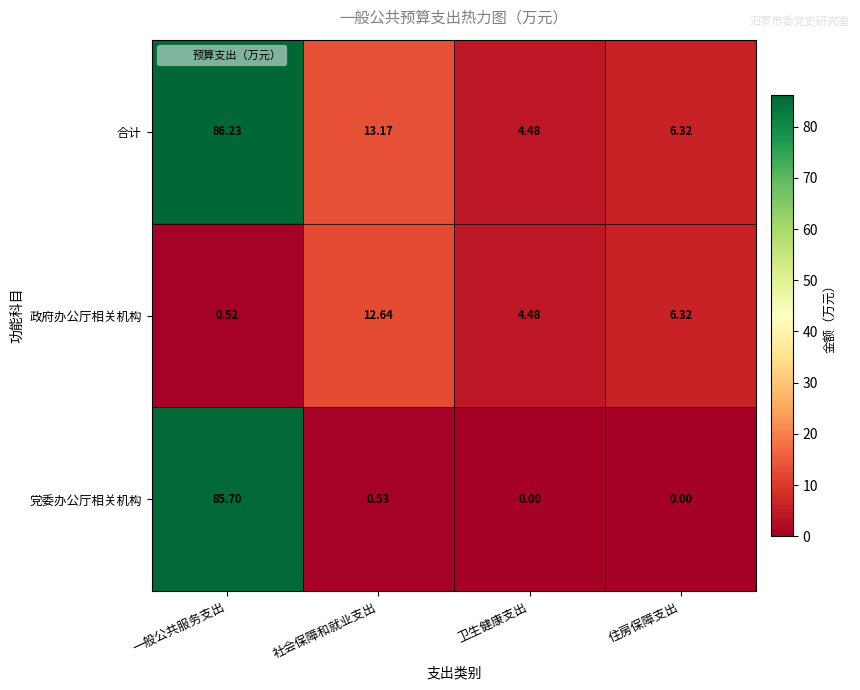

At which label is 政府办公厅相关机构 closest to 6?

住房保障支出